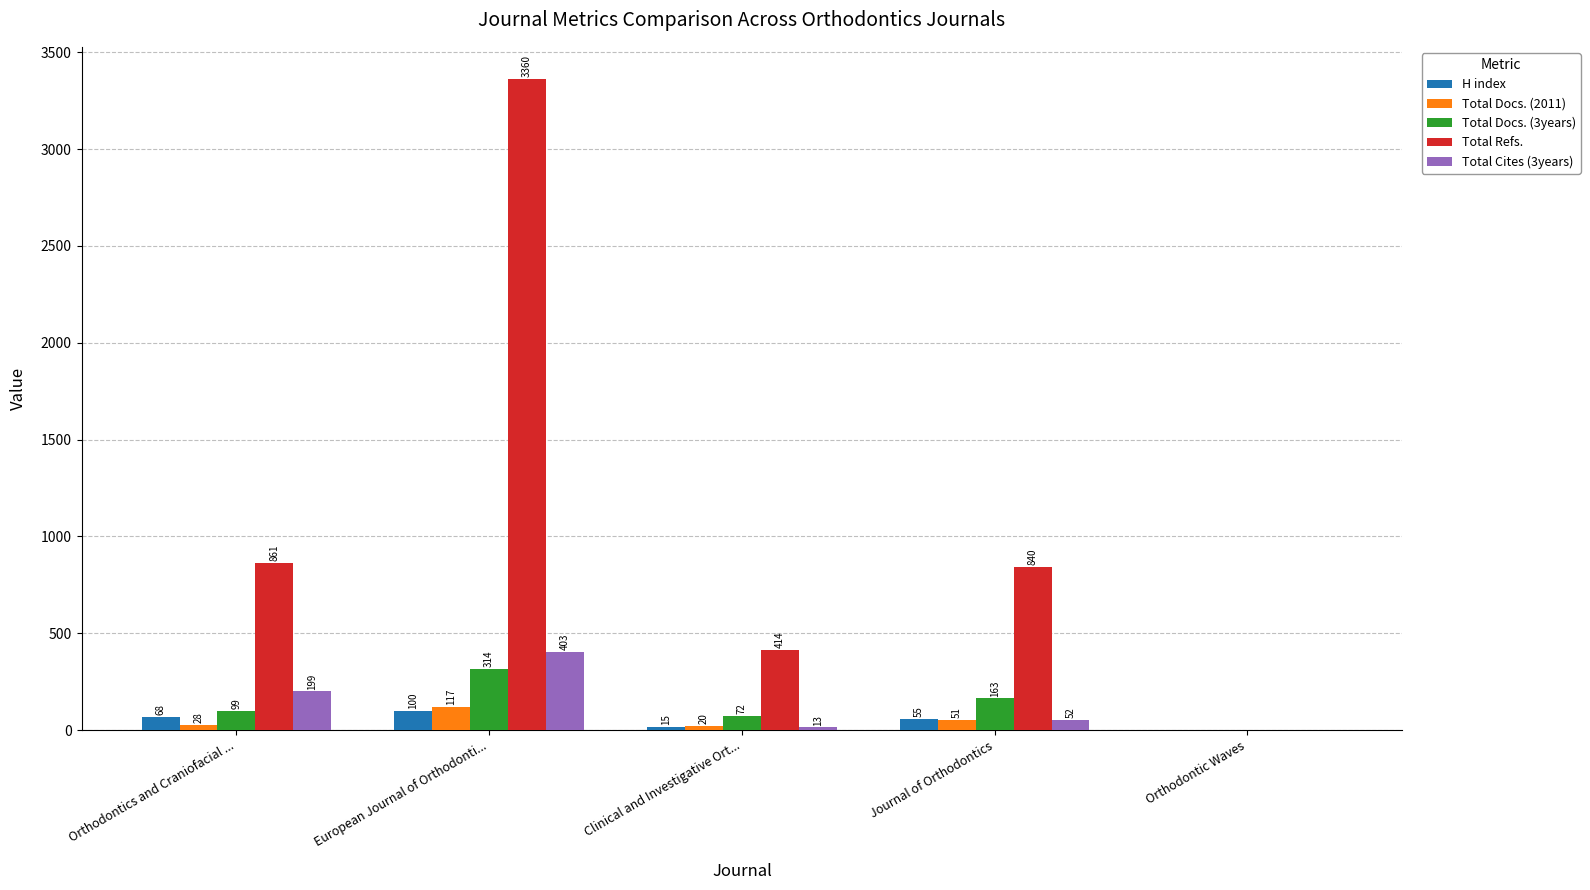

What is the highest value of the Total Refs. series?

3360